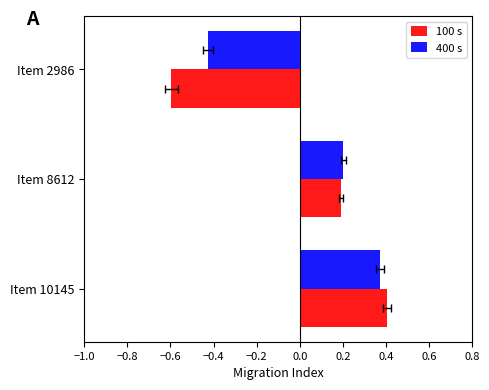

What is the sum of all 400 s values?

0.1